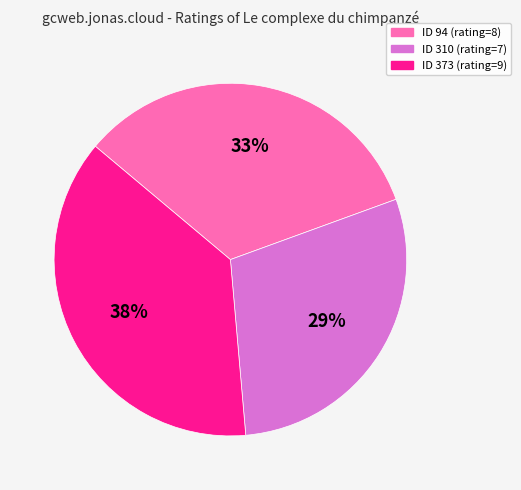

Is there a majority slice in this chart?

No